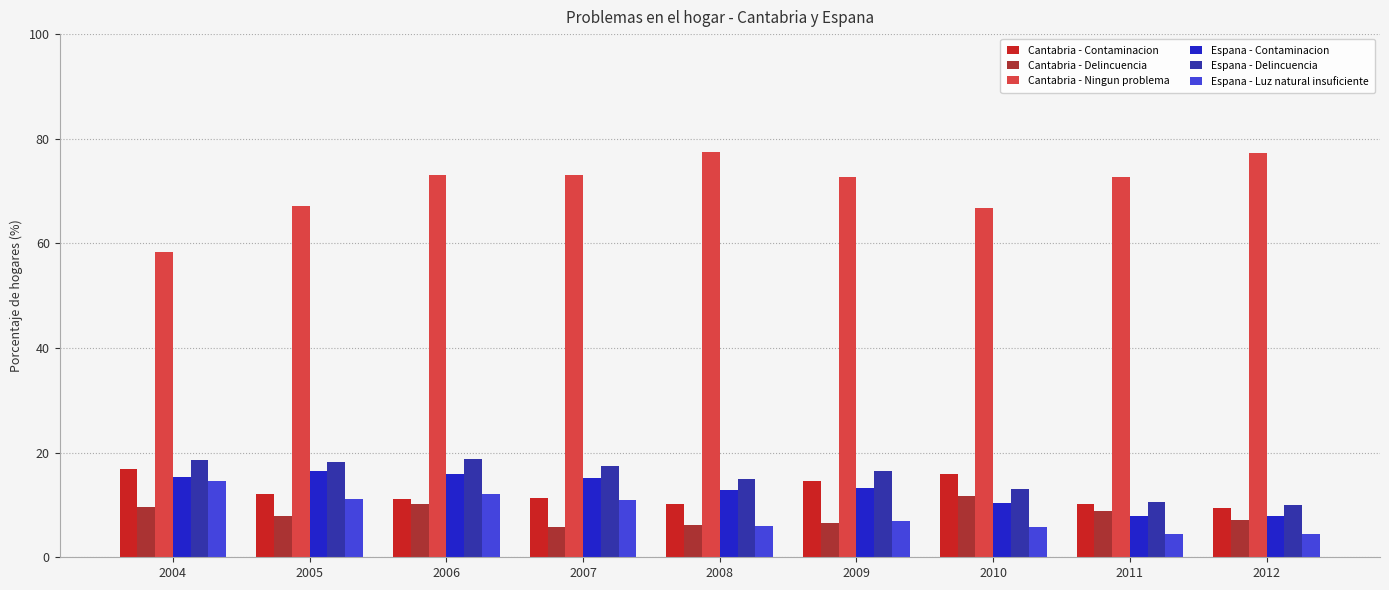

The value of Espana - Delincuencia at 2011 is 10.6. True or false?

True